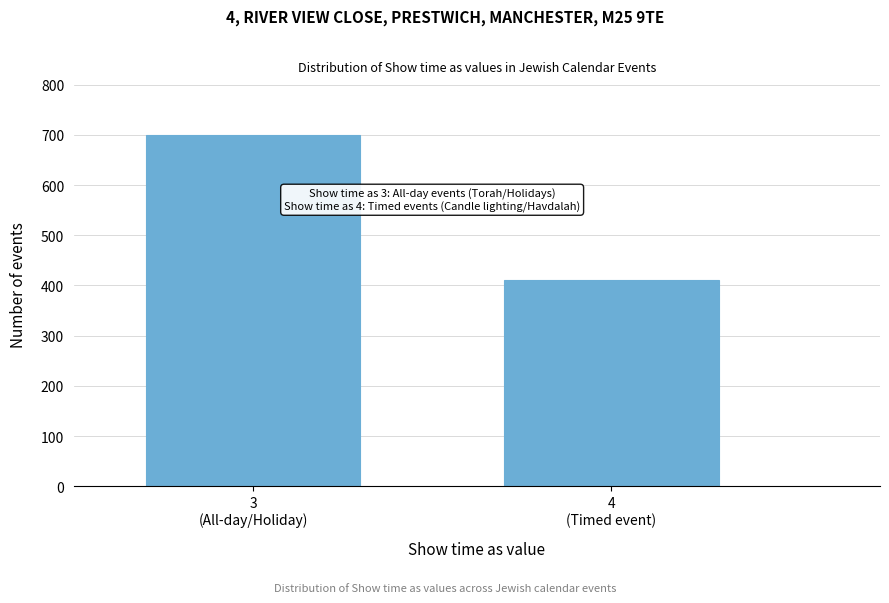

Reading left to right, extract all data points from this chart.

700	410